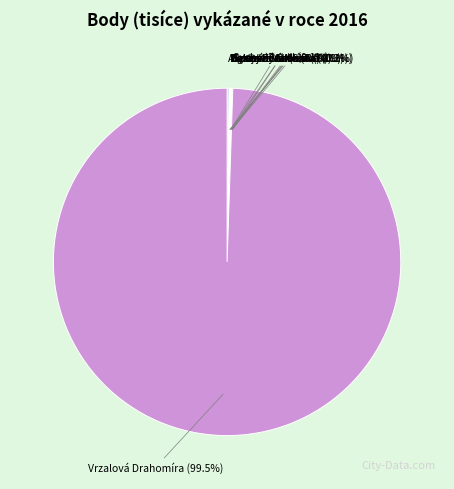

Which slice is the largest?

Vrzalová Drahomíra